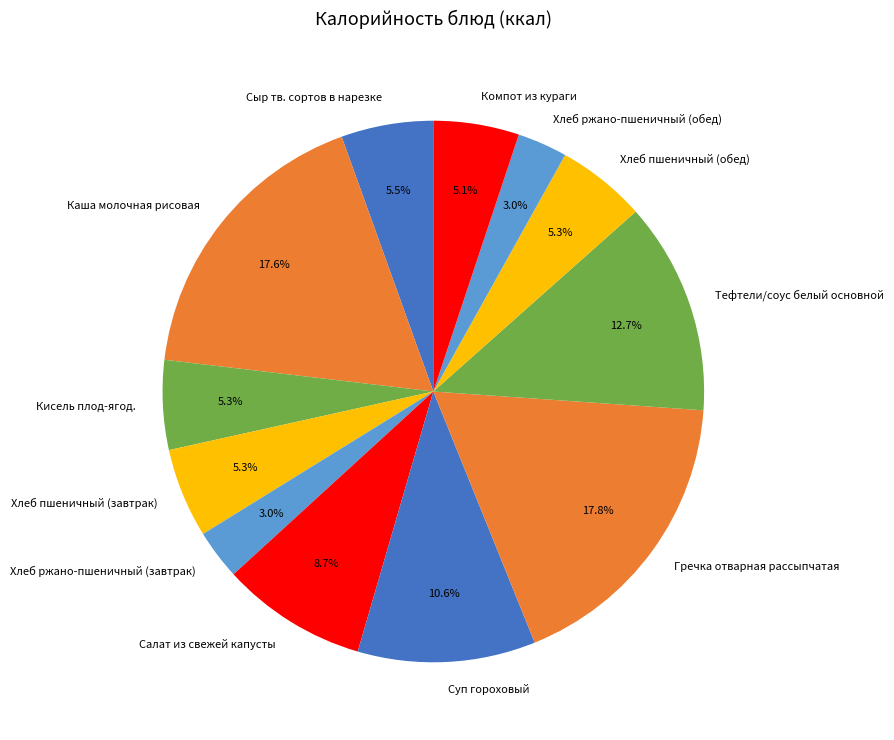

How many segments does this pie chart have?

12